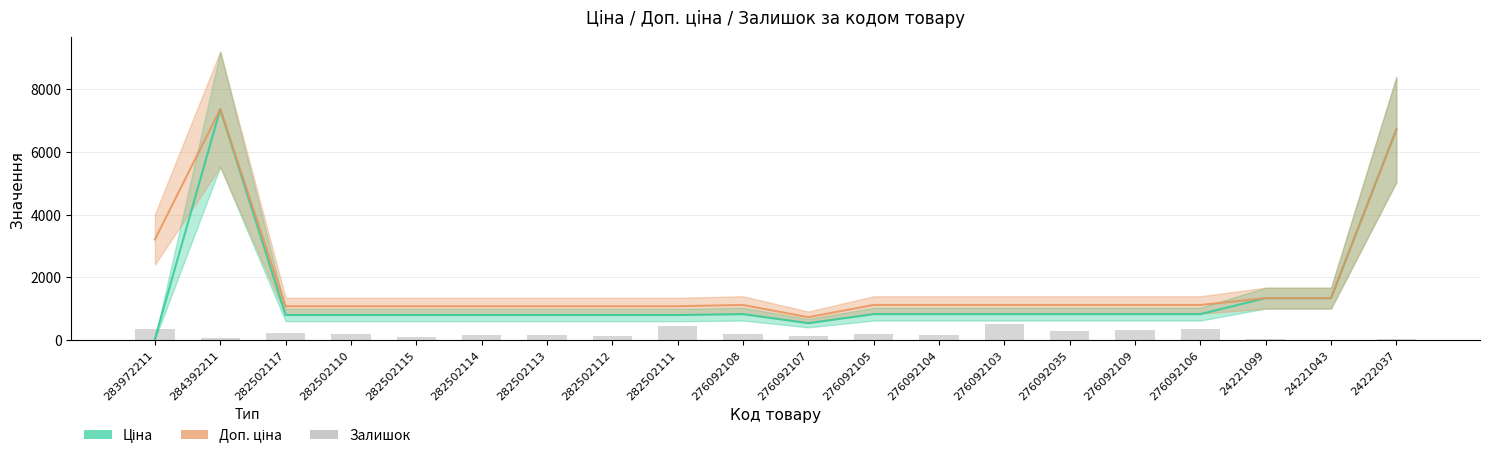

Does the chart contain stacked bars?

No